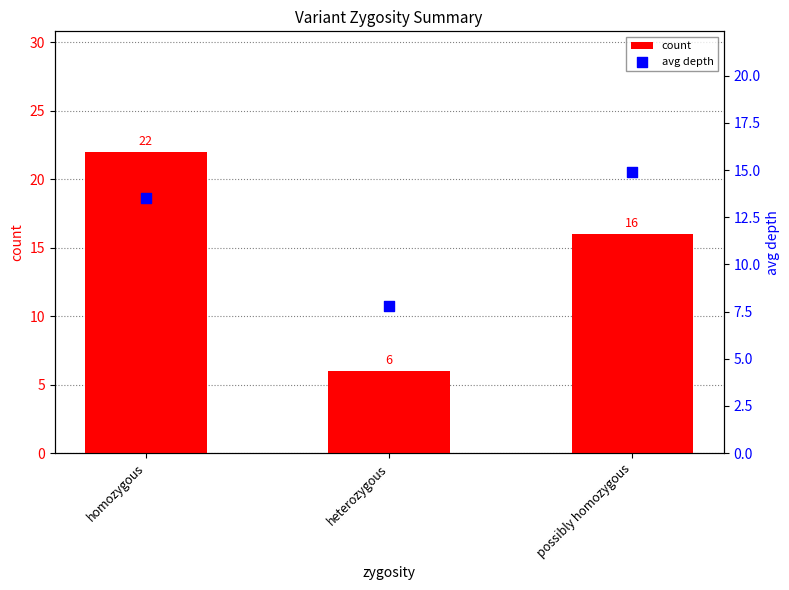

Which series has the largest total across all categories?

count